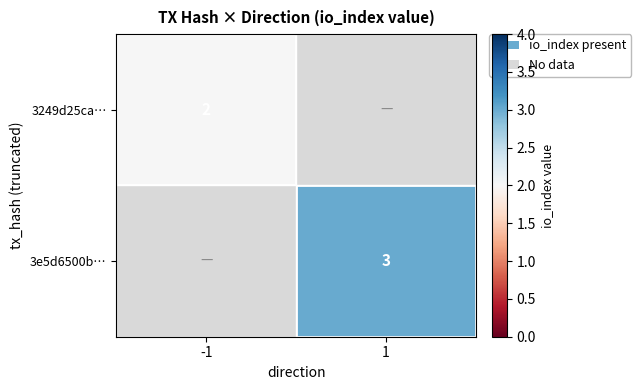

Is it true that 3e5d6500b… equals 3 at 1?

True